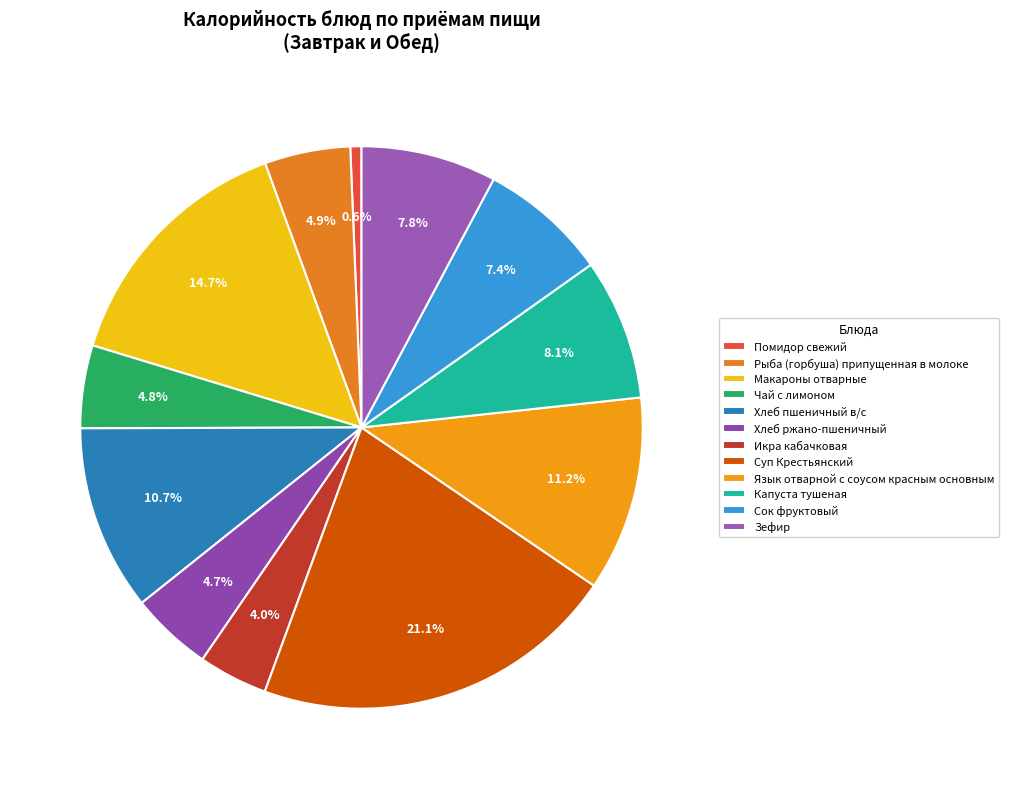

Is it true that Помидор свежий is 1% of the pie?

True